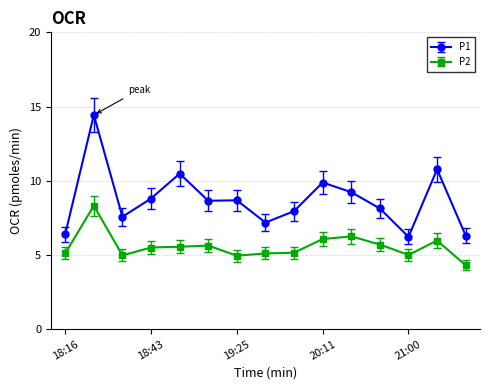

Which series has the widest spread of values?

P1